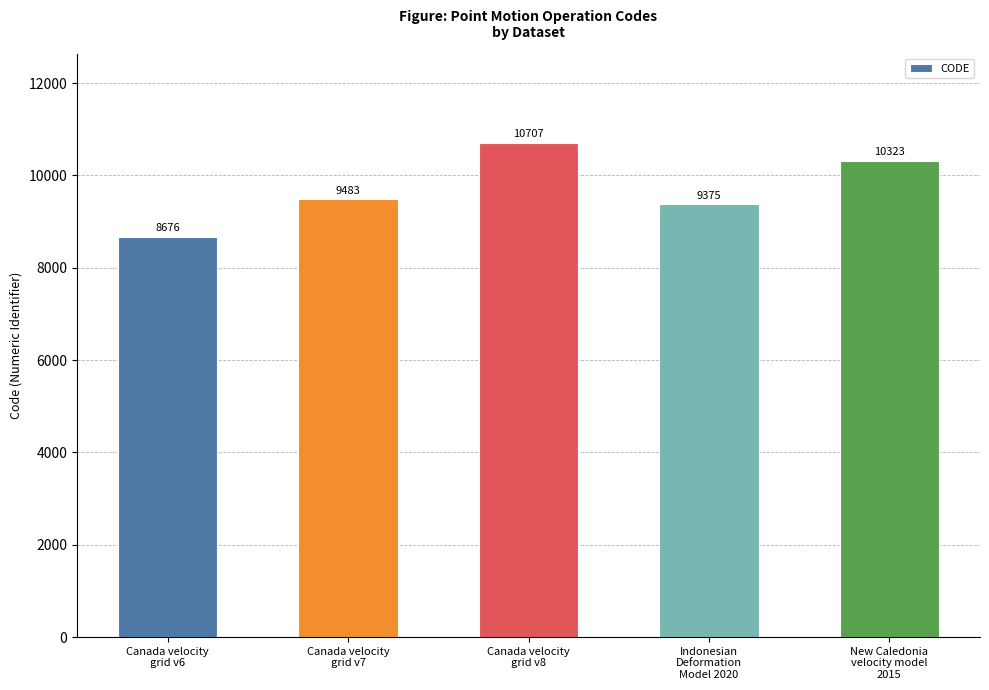

What is the sum of the values at Canada velocity
grid v7 and New Caledonia
velocity model
2015?

19806